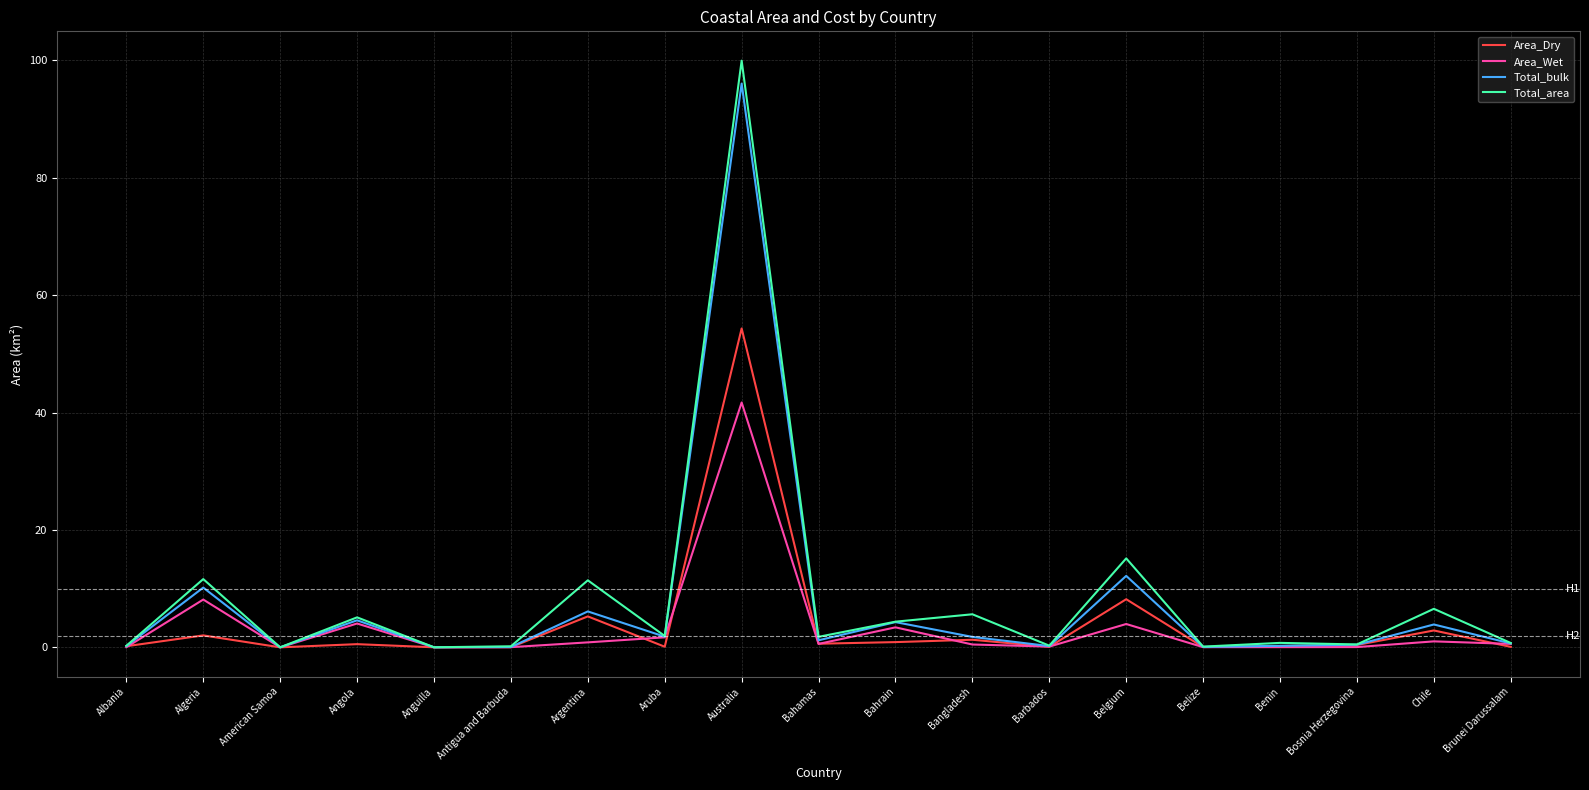

Is the value of Total_bulk at Australia greater than the value of Total_area at Algeria?

Yes